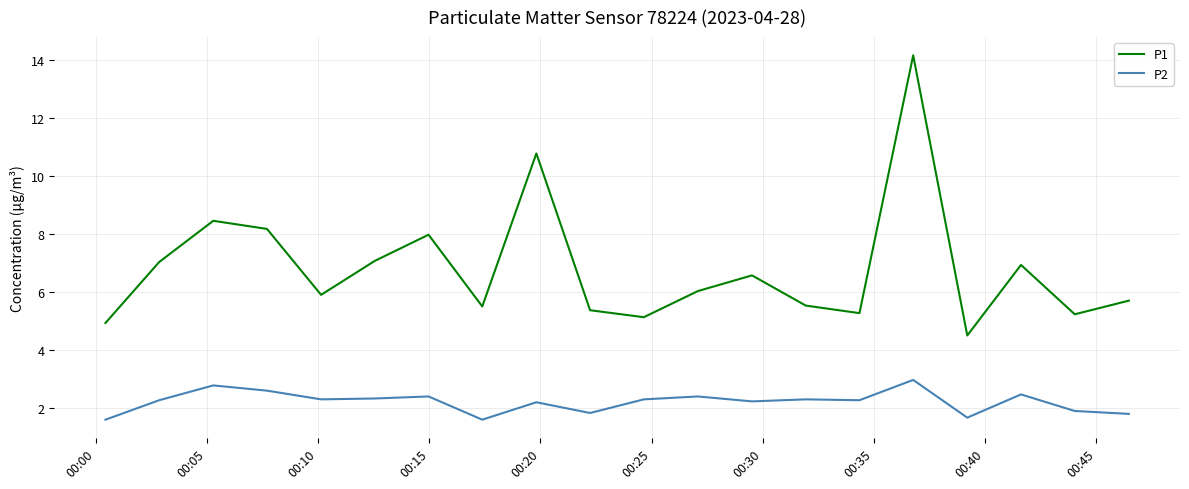

Which series has the largest total across all categories?

P1